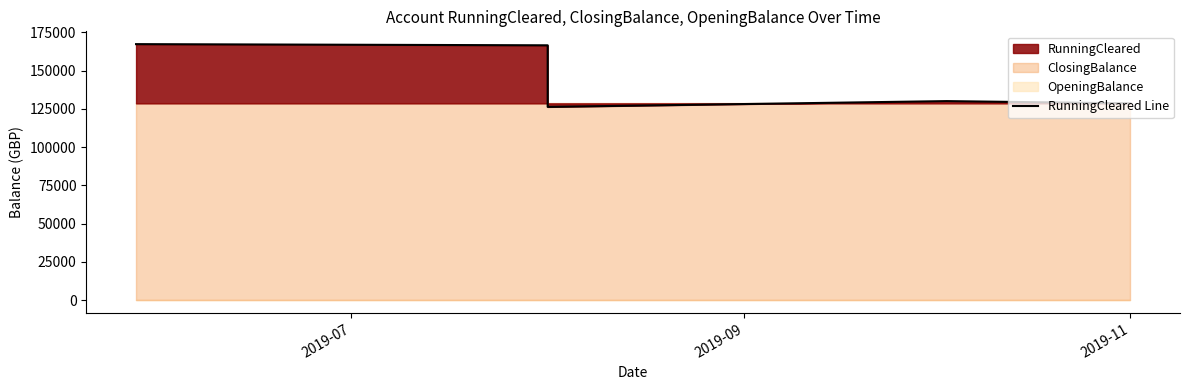

How many points are higher than both their immediate neighbors (excluding endpoints)?

1